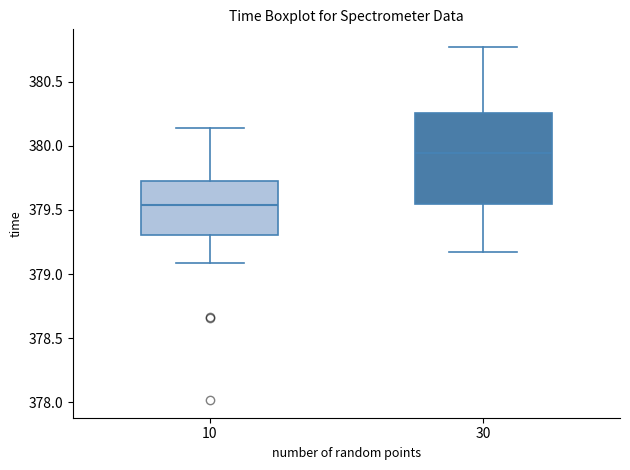

Which box has the lowest median line?

10